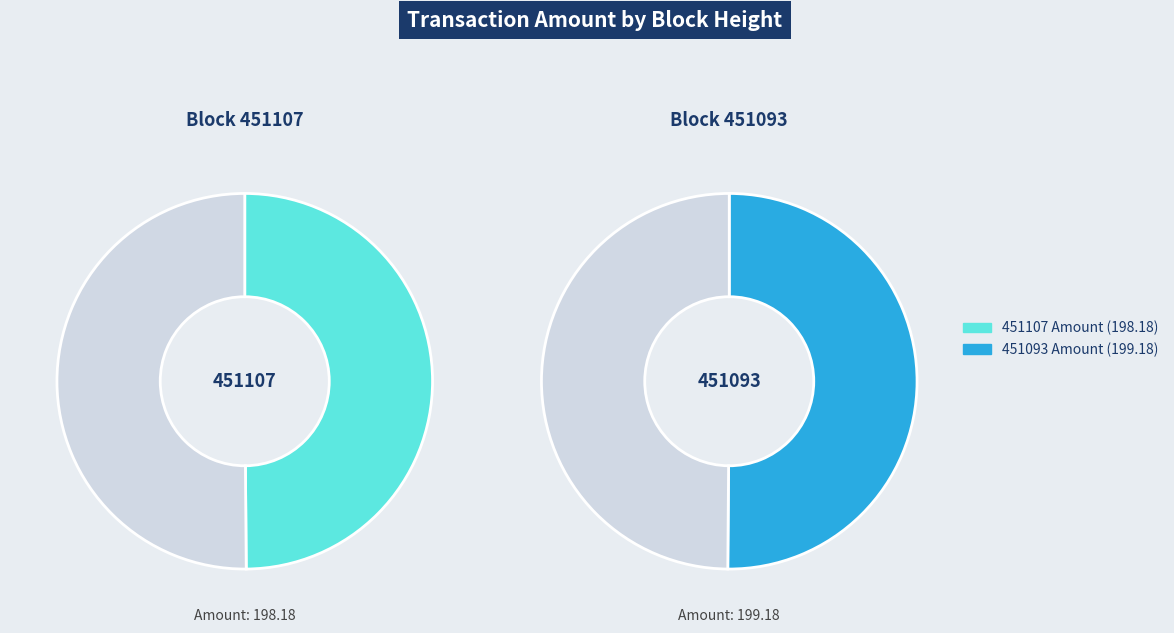

Count the number of slices in the pie.

2